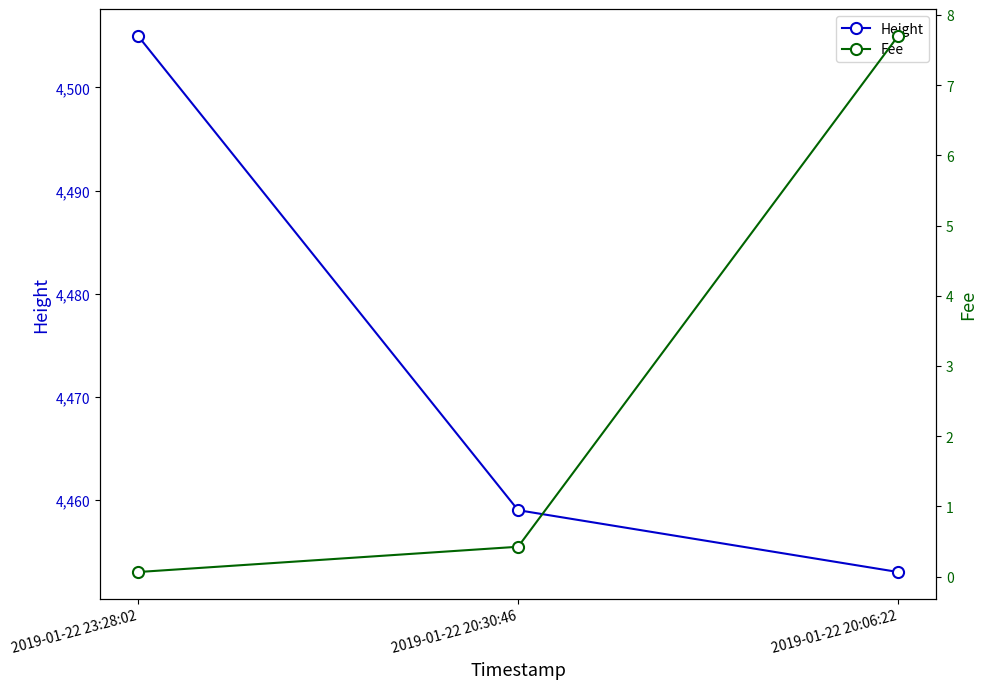

Reading right to left, extract all data points from this chart.

Height: 2019-01-22 20:06:22=4453.0	2019-01-22 20:30:46=4459.0	2019-01-22 23:28:02=4505.0
Fee: 2019-01-22 20:06:22=7.7	2019-01-22 20:30:46=0.4	2019-01-22 23:28:02=0.1